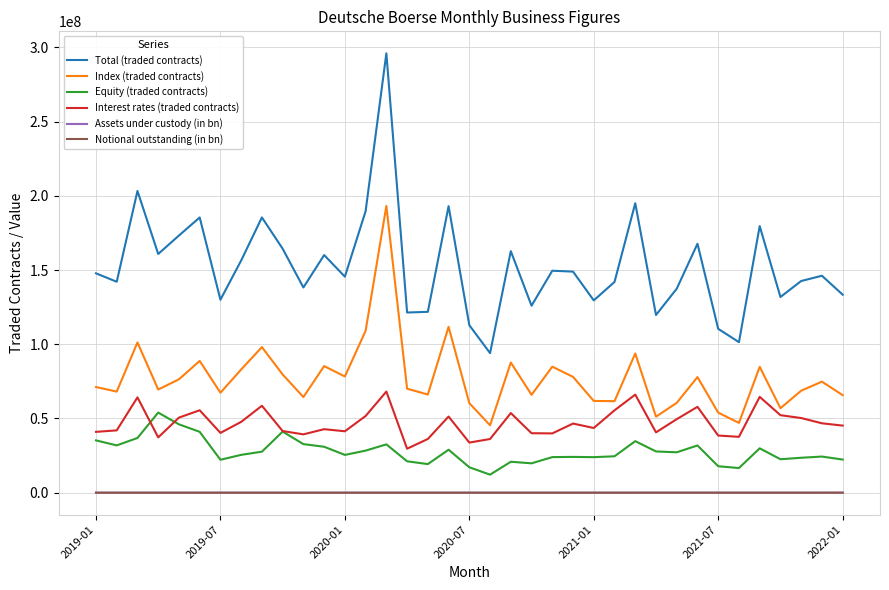

True or false: Total (traded contracts) and Assets under custody (in bn) intersect in this chart.

False